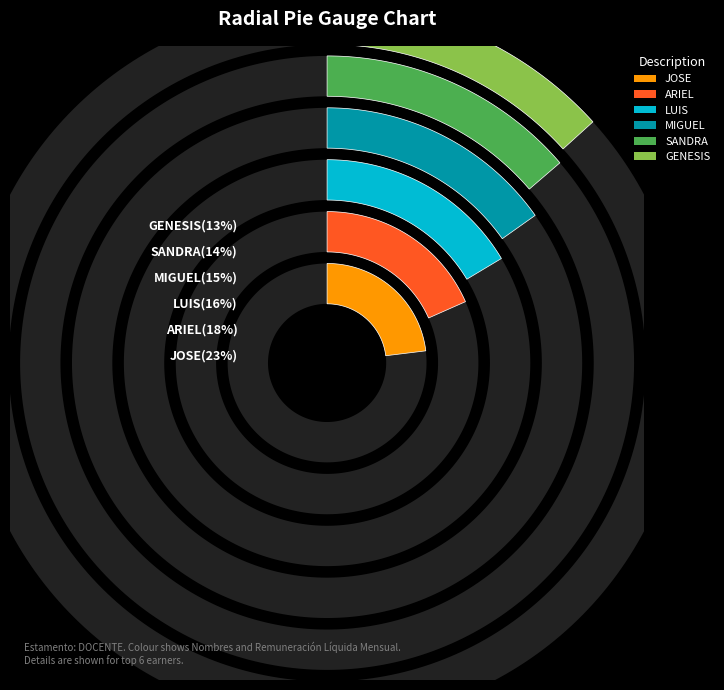

Does any single category account for the majority?

No